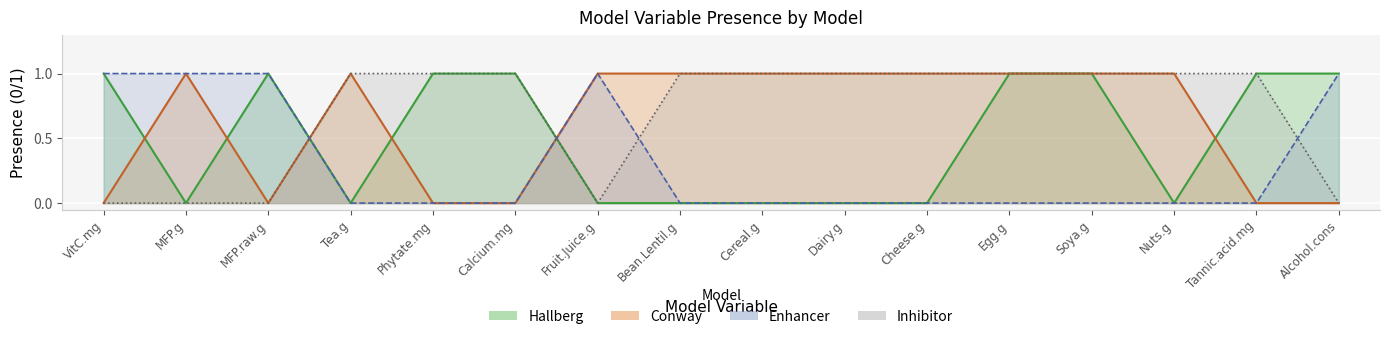

True or false: Conway and Hallberg intersect in this chart.

True